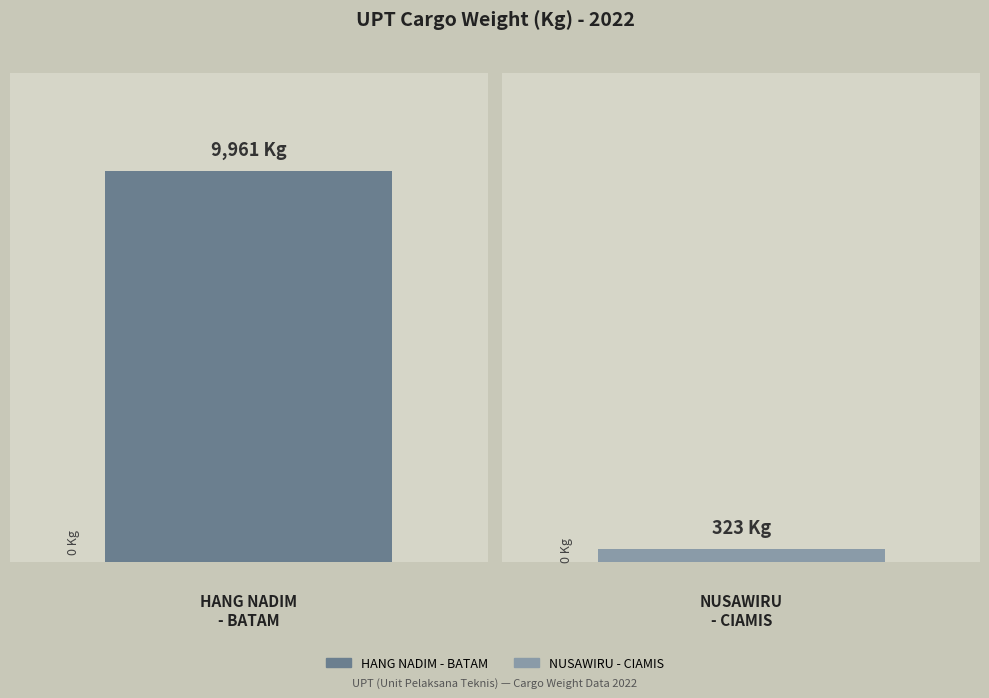

The chart shows a value of -3366 at CAKRABUANA - CIREBON. True or false?

False